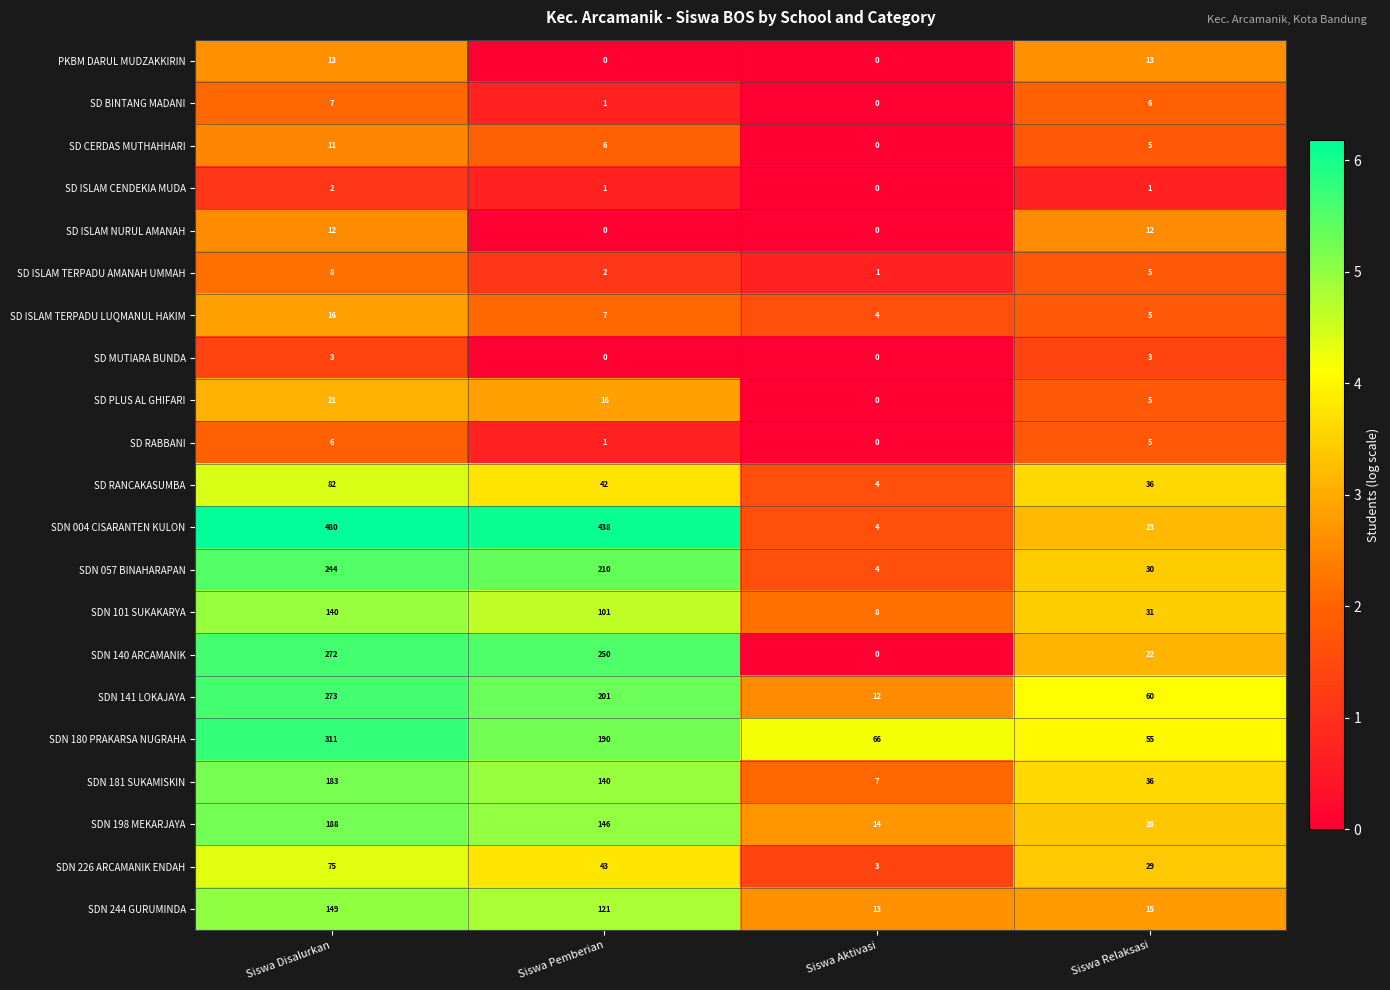

What is the difference between the maximum and second lowest values in the SDN 180 PRAKARSA NUGRAHA series?

245